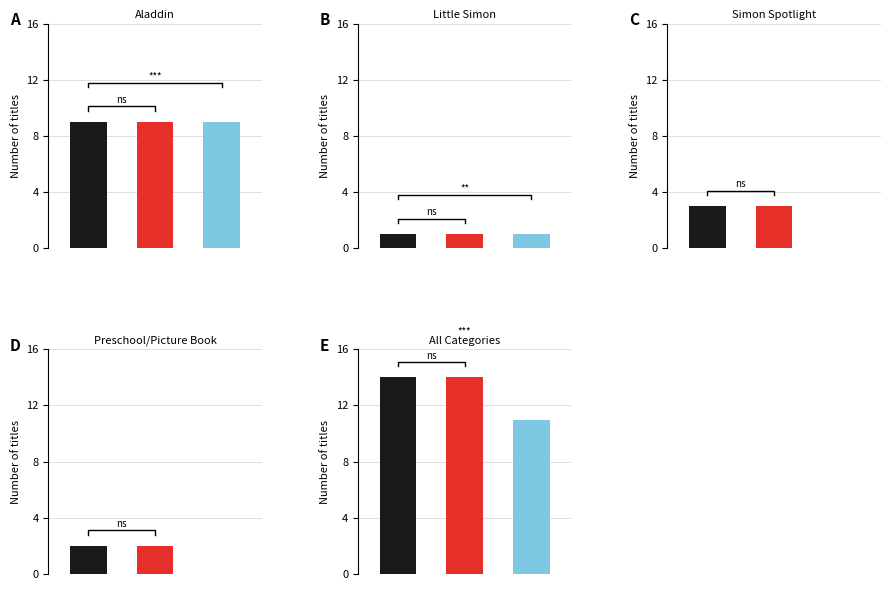

The value of eBook at 3 is 19. True or false?

False